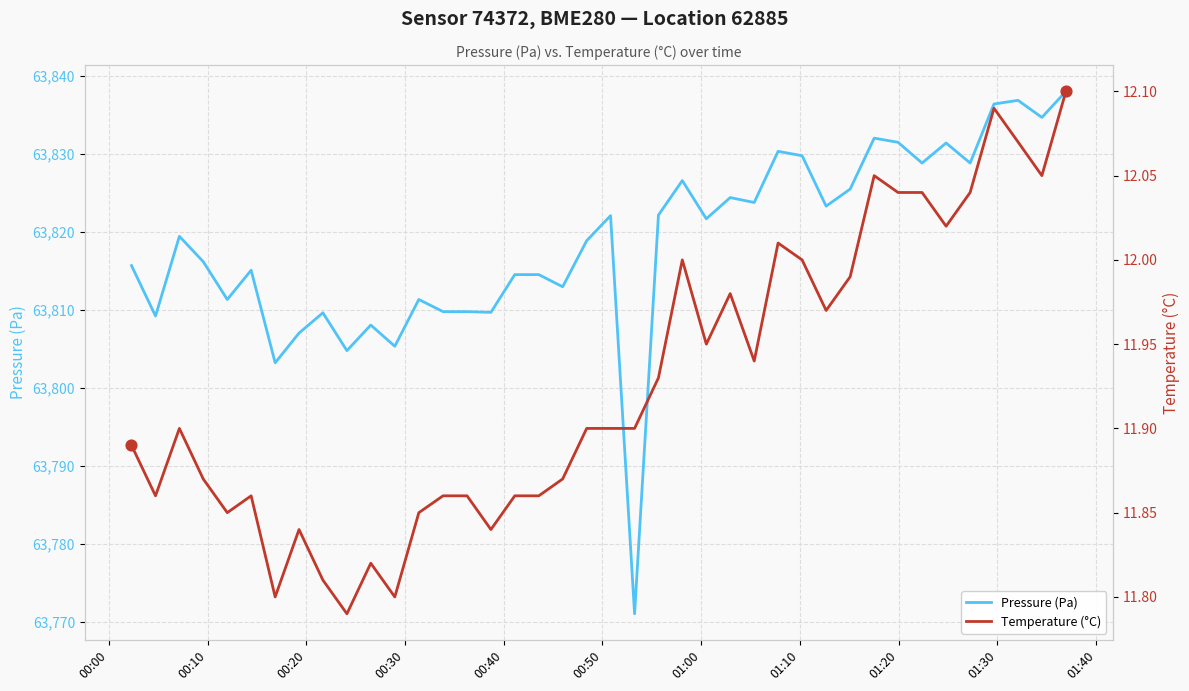

Which series has the largest Y range (max minus min)?

Pressure (Pa)